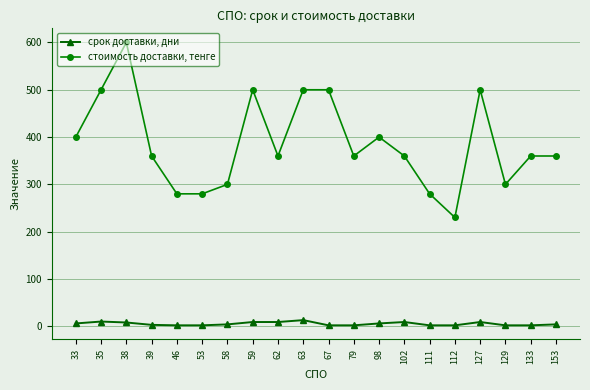

Between 46 and 79, which series saw the biggest shift?

стоимость доставки, тенге